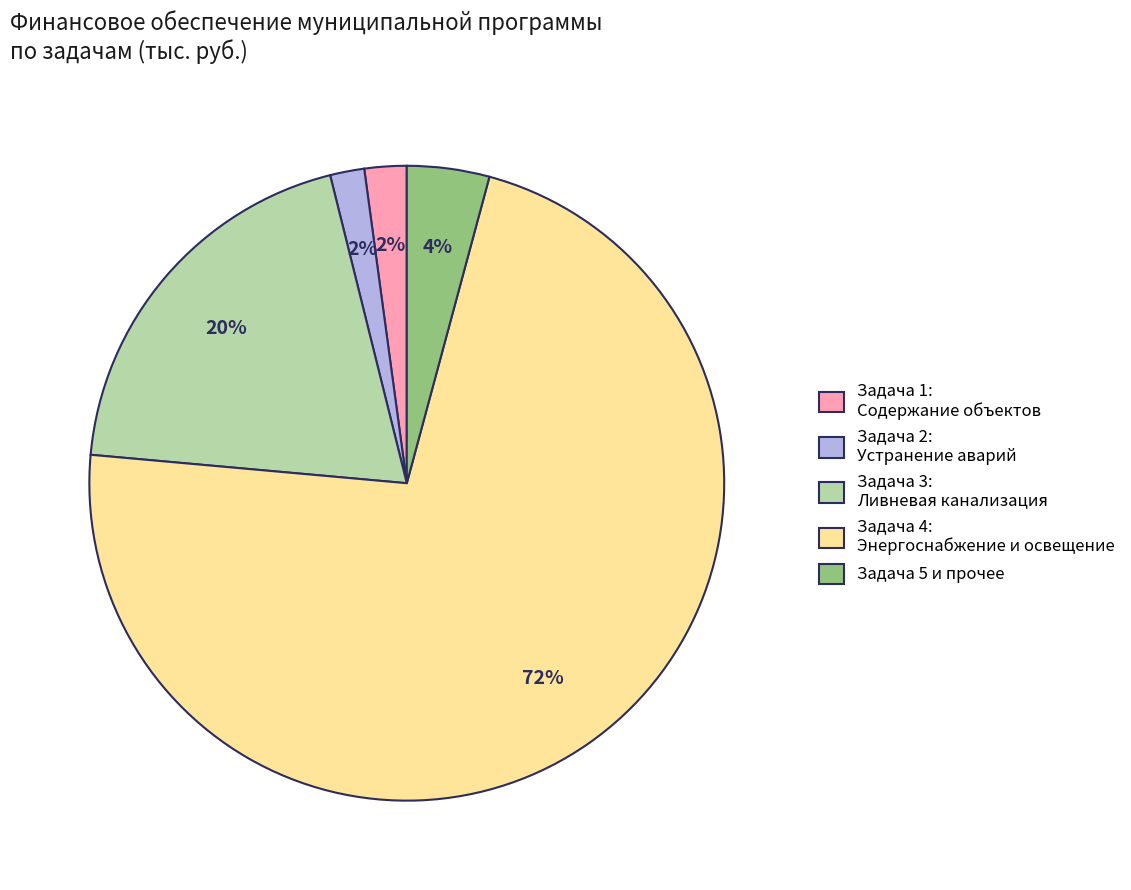

Does any single category account for the majority?

Yes